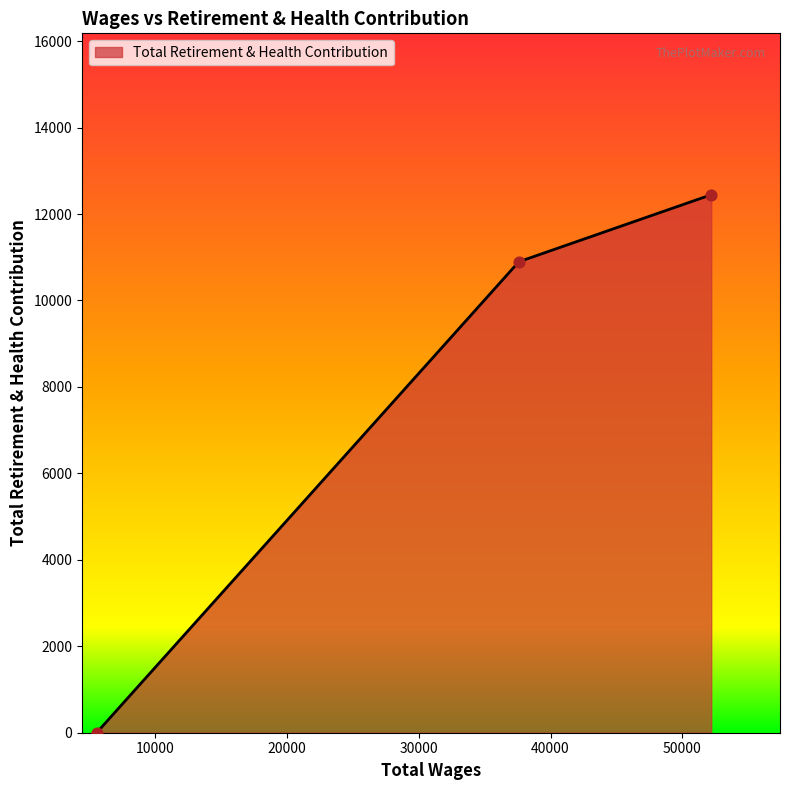

What is the difference between the maximum and minimum values?

12447